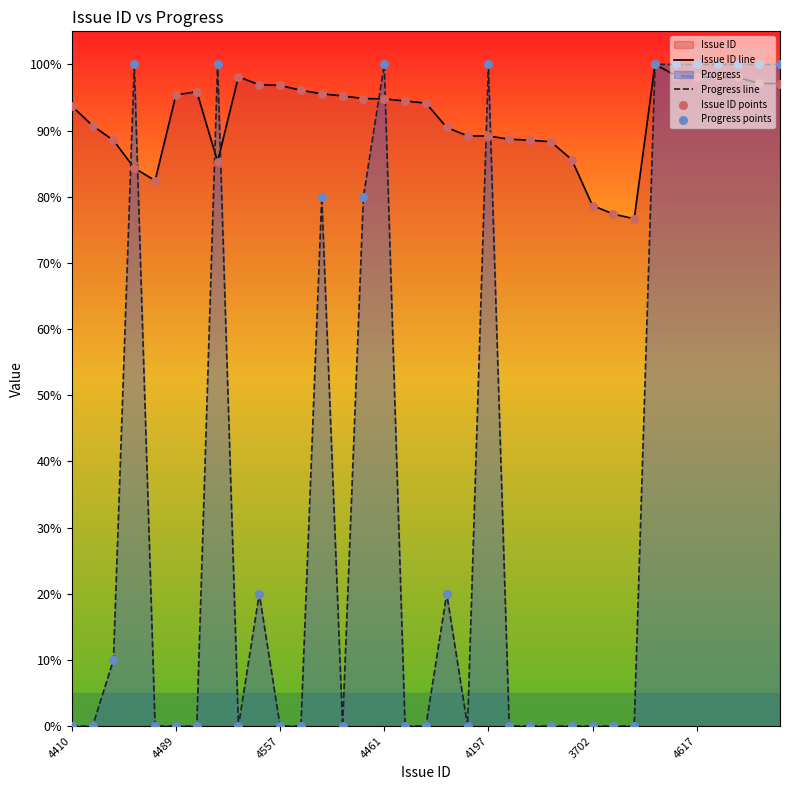

Which series contains the highest Y value?

Issue ID line